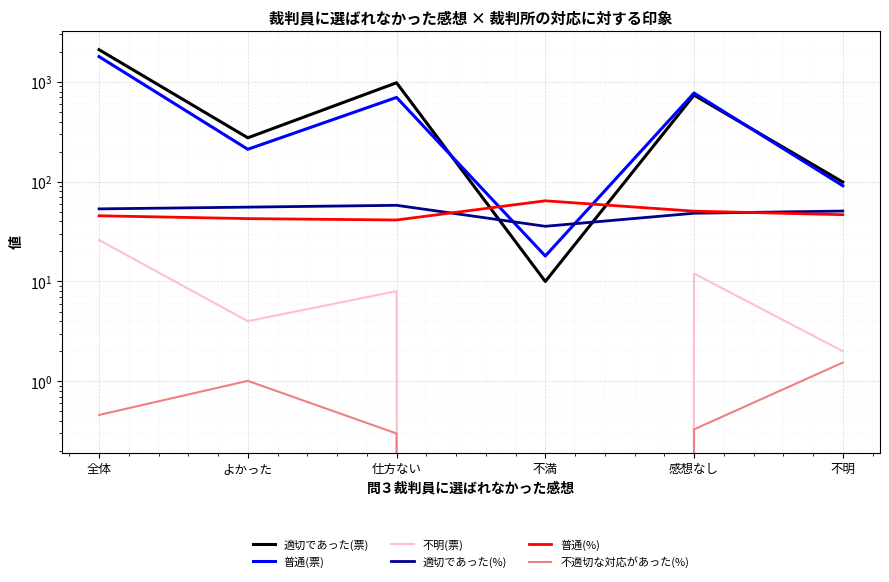

How many interior local valleys does the 不適切な対応があった(%) series have?

1